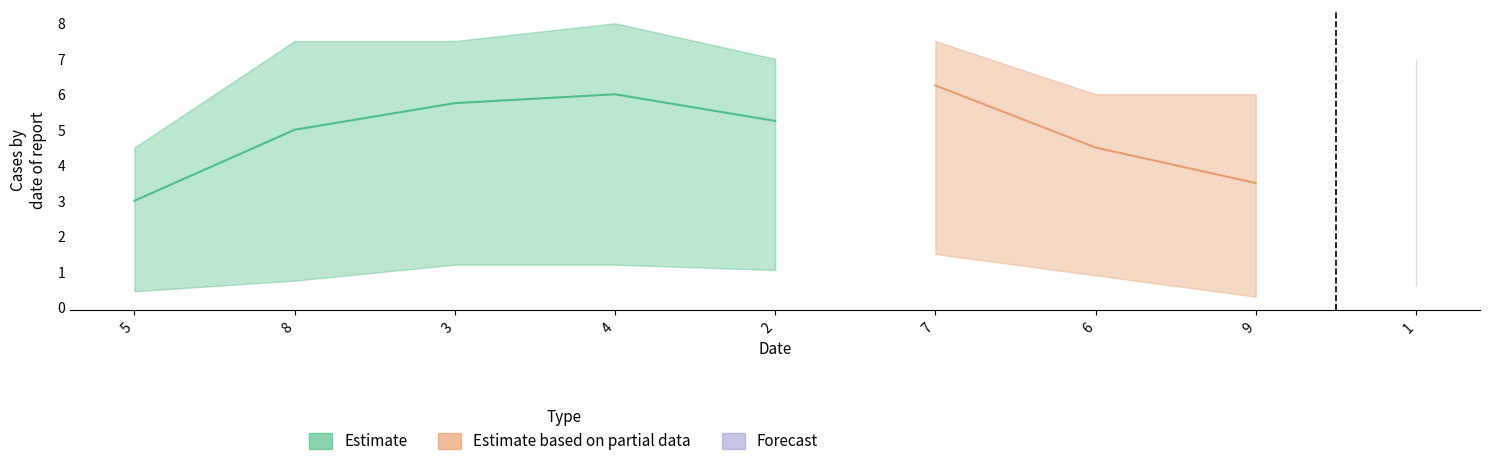

At which category does the chart reach its minimum across all series?

9